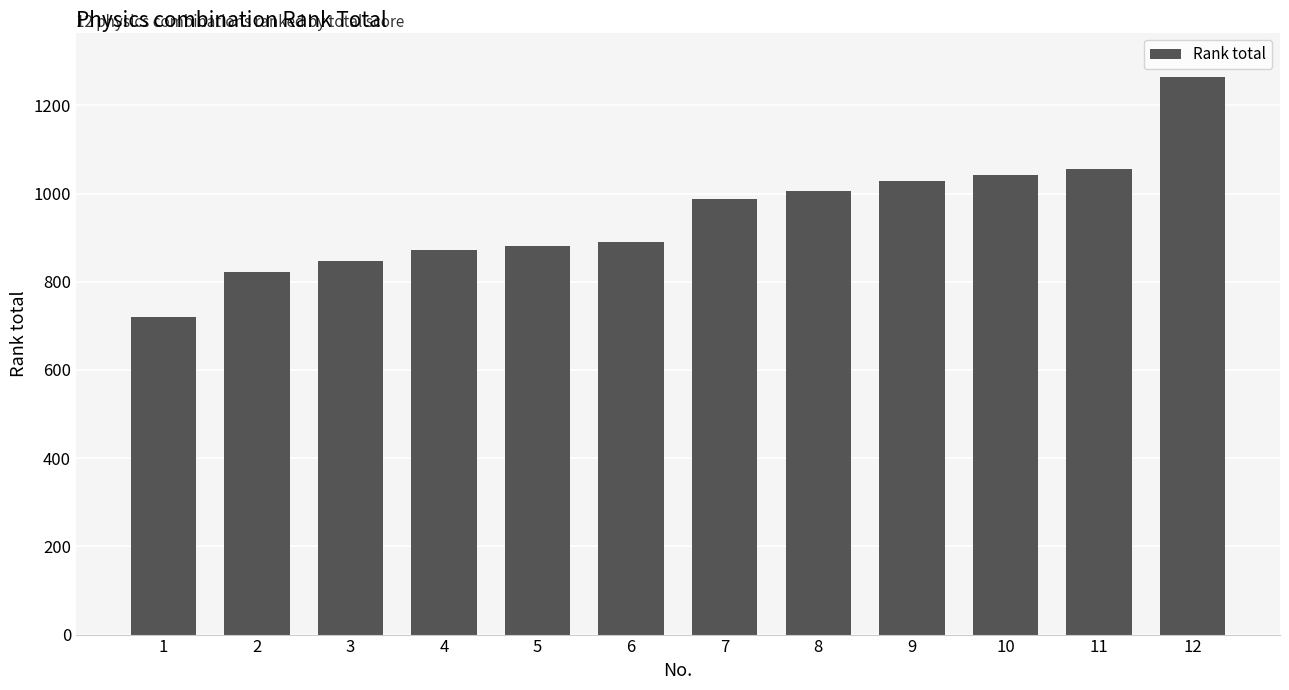

The chart shows a value of 1028 at 9. True or false?

True